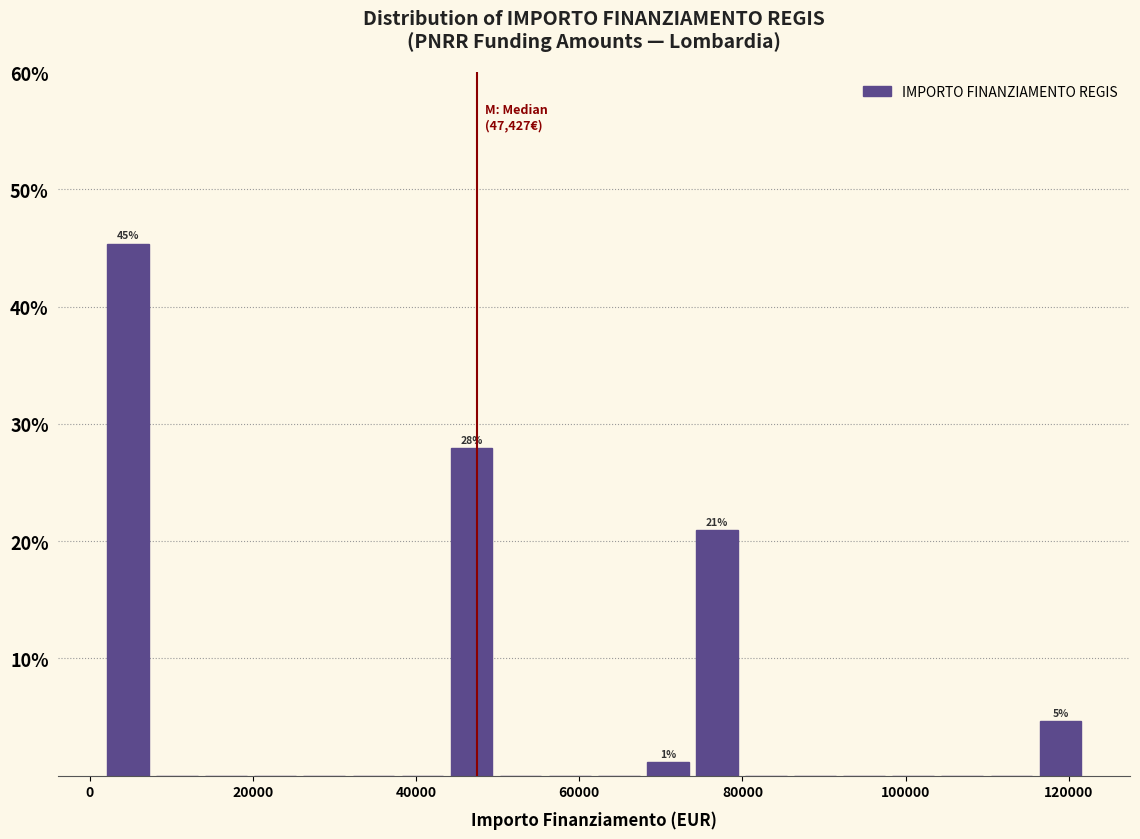

Read against the x-axis, roughly where is the centre of the tallest bar?

4000